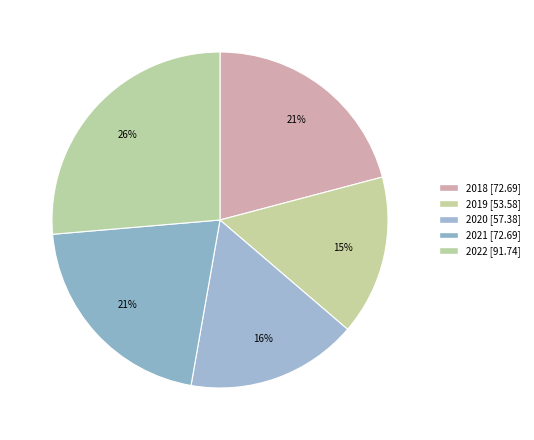

Approximately how many times larger is the value at 2020 compared to 2018?

0.8